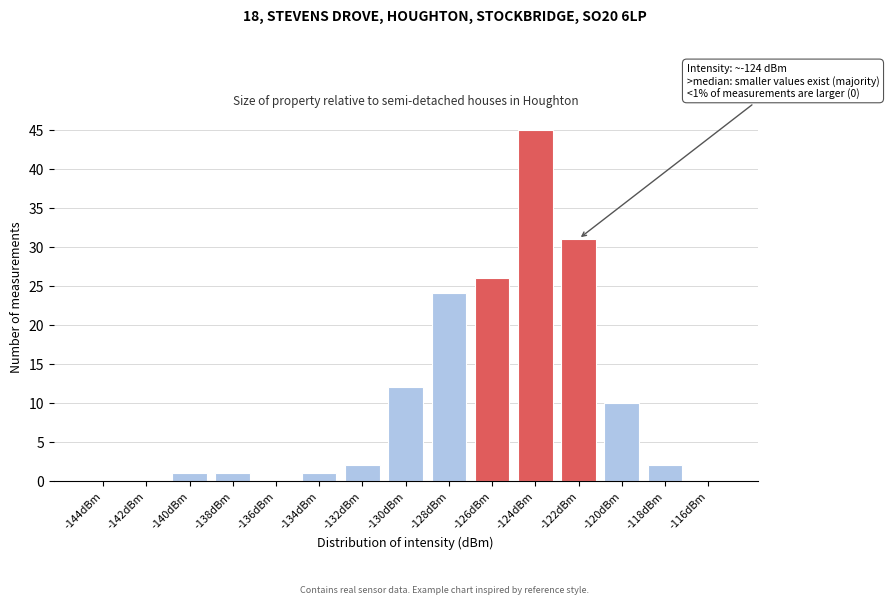

Reading left to right, what are all the values shown in this chart?

-144dBm=0	-142dBm=0	-140dBm=1	-138dBm=1	-136dBm=0	-134dBm=1	-132dBm=2	-130dBm=12	-128dBm=24	-126dBm=26	-124dBm=45	-122dBm=31	-120dBm=10	-118dBm=2	-116dBm=0